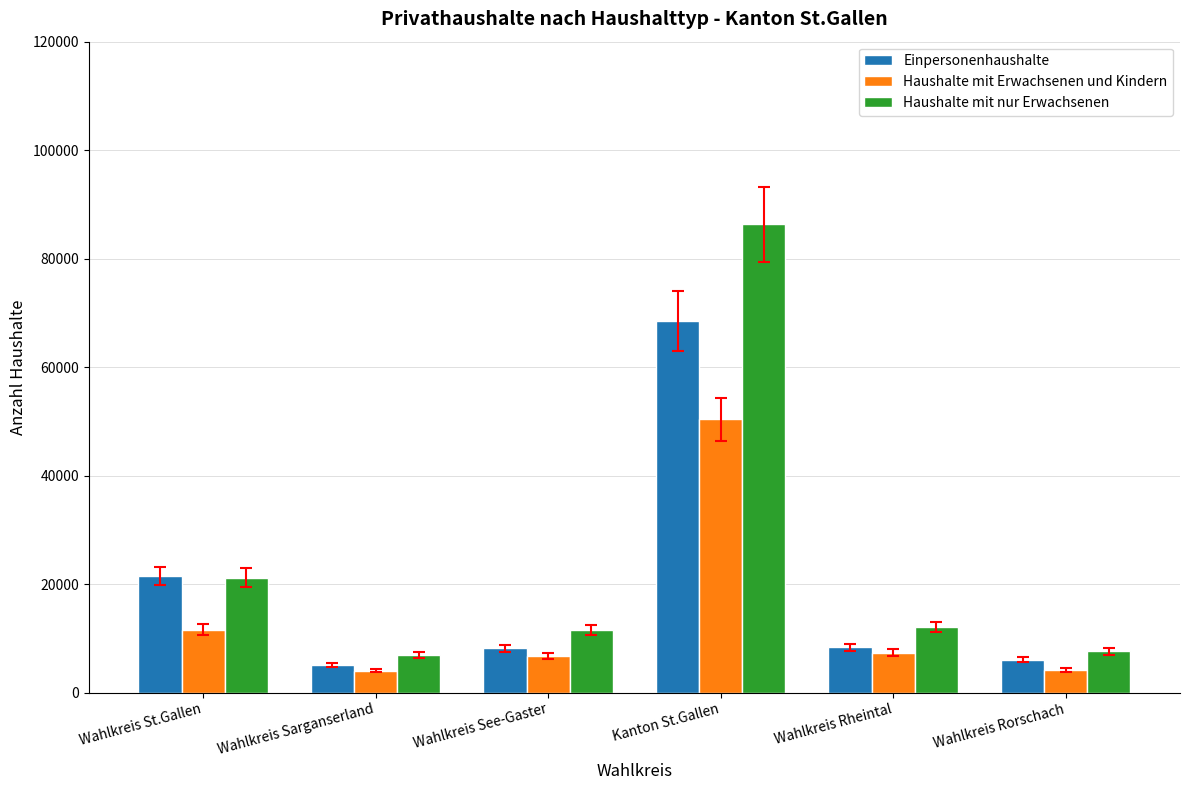

True or false: Haushalte mit Erwachsenen und Kindern has a value of 50363 at Kanton St.Gallen.

True